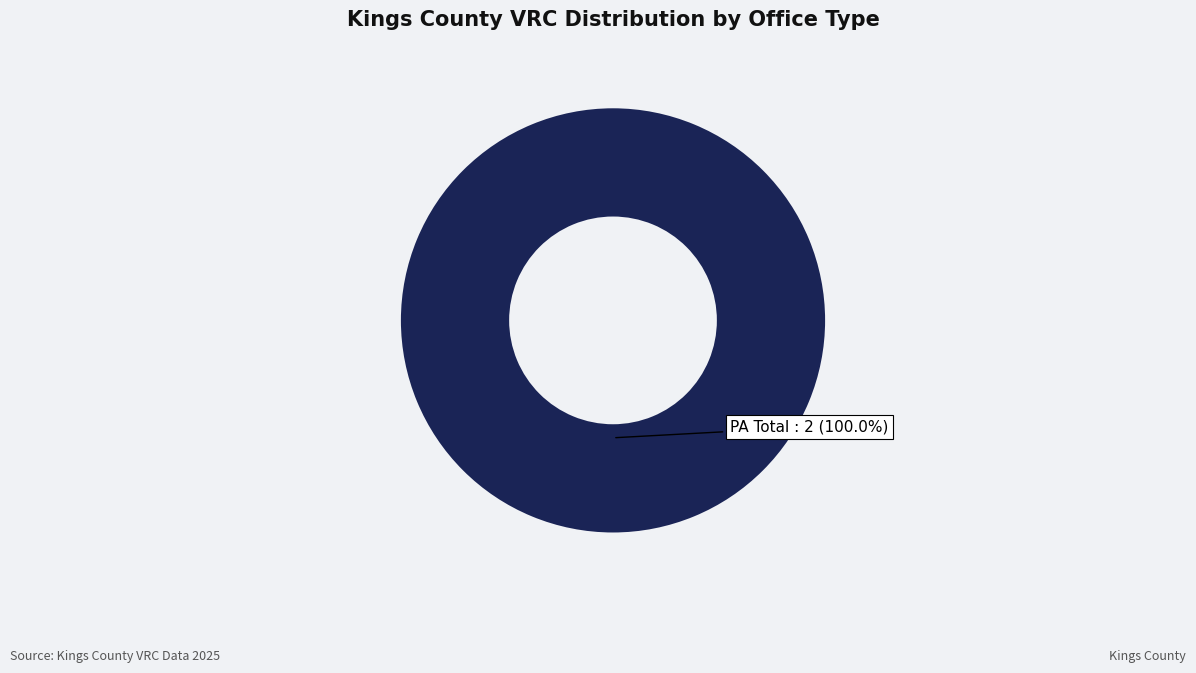

Is there a majority slice in this chart?

Yes